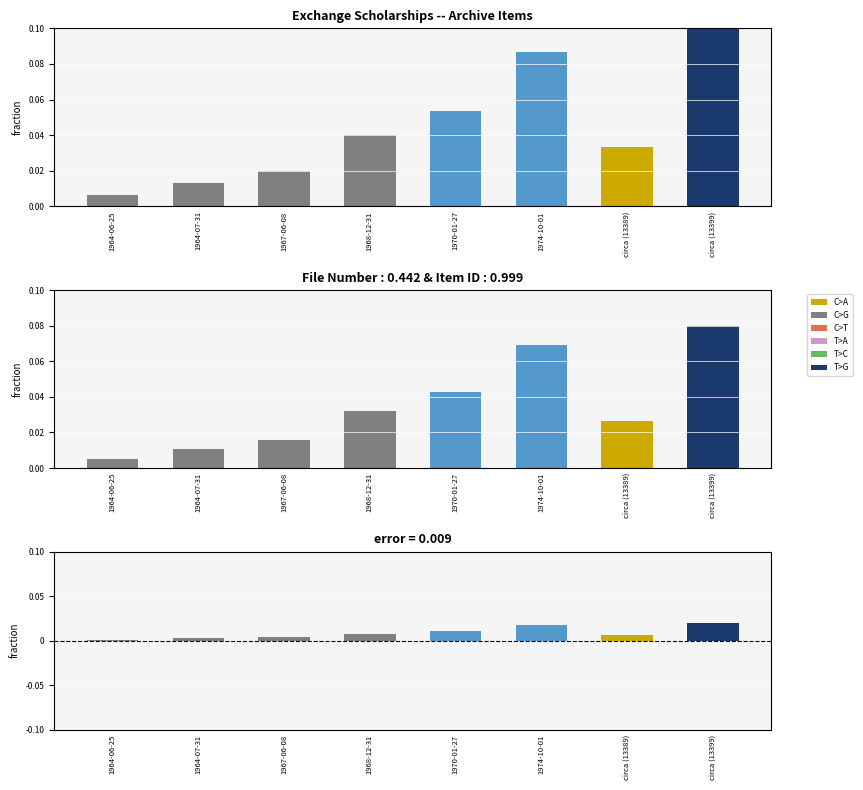

What is the difference between the File Numbers values at 1974-10-01 and 1964-06-25?

0.1